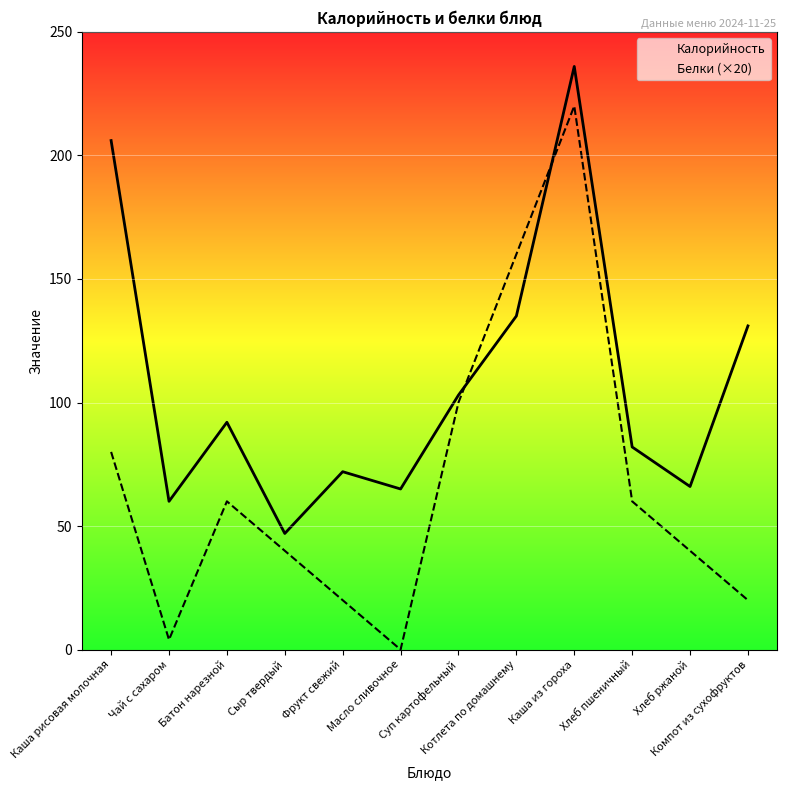

How many distinct data groups are displayed?

2